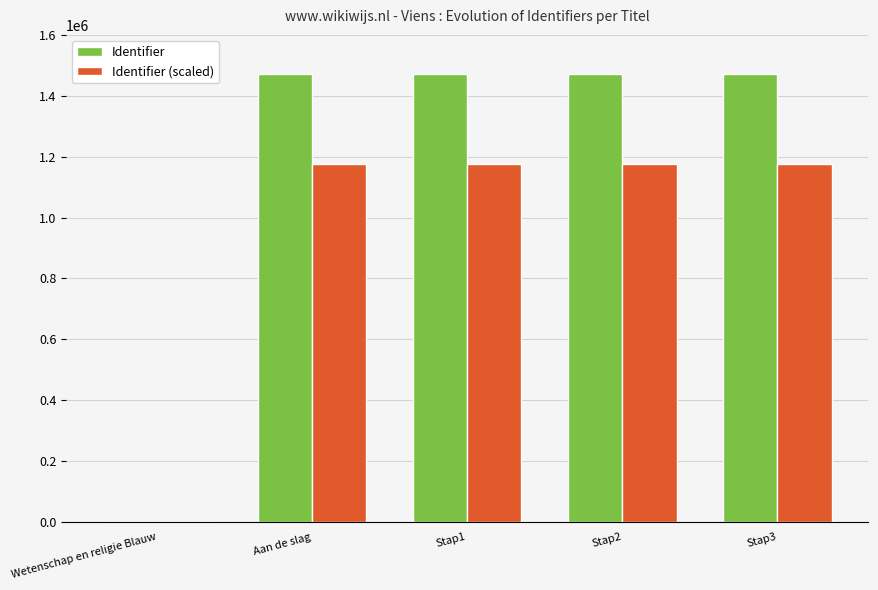

What are all the series names shown in the legend?

Identifier, Identifier (scaled)